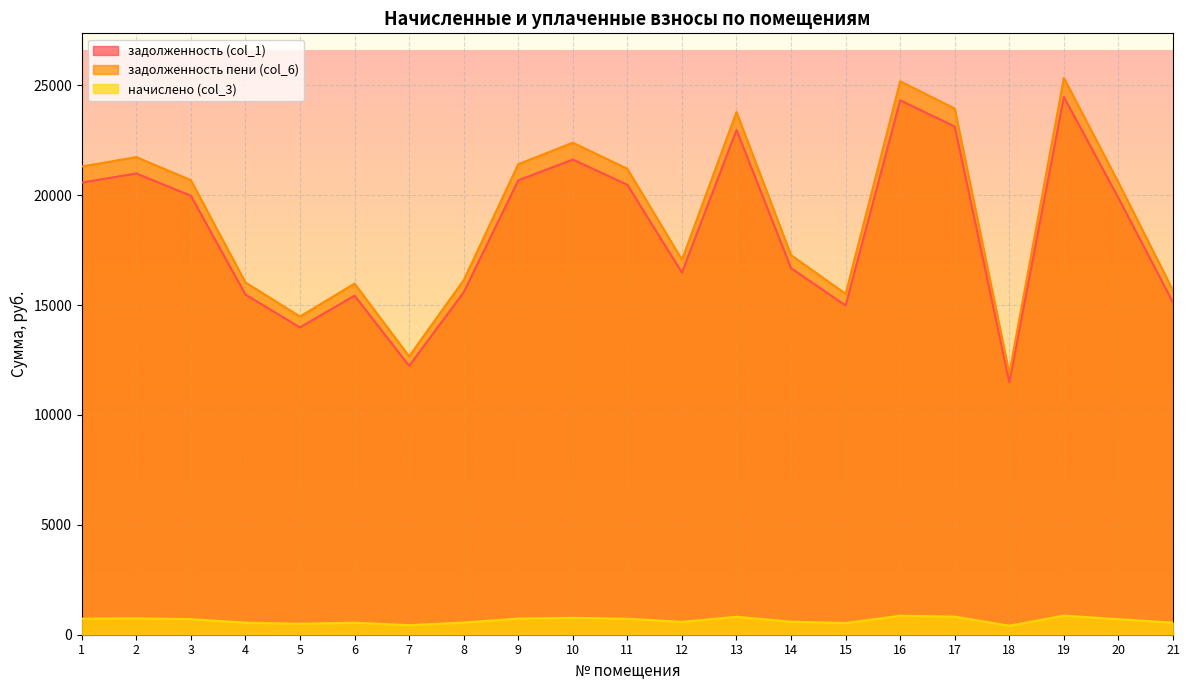

Is the value of задолженность (col_1) at 3 greater than the value of начислено (col_3) at 21?

Yes